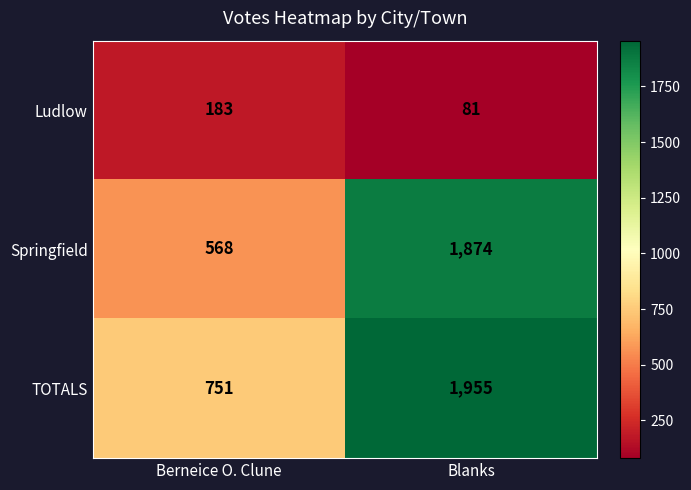

The TOTALS series shows 1955 at Blanks. True or false?

True